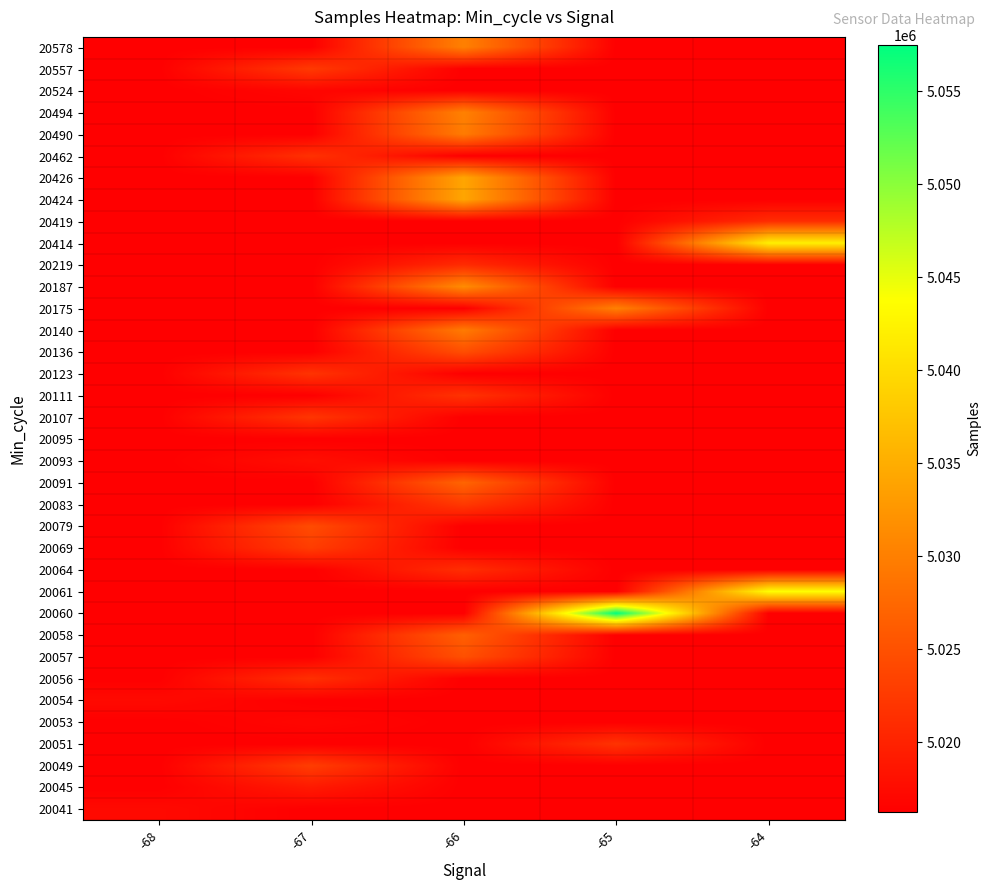

What is the smallest value displayed?

5016257